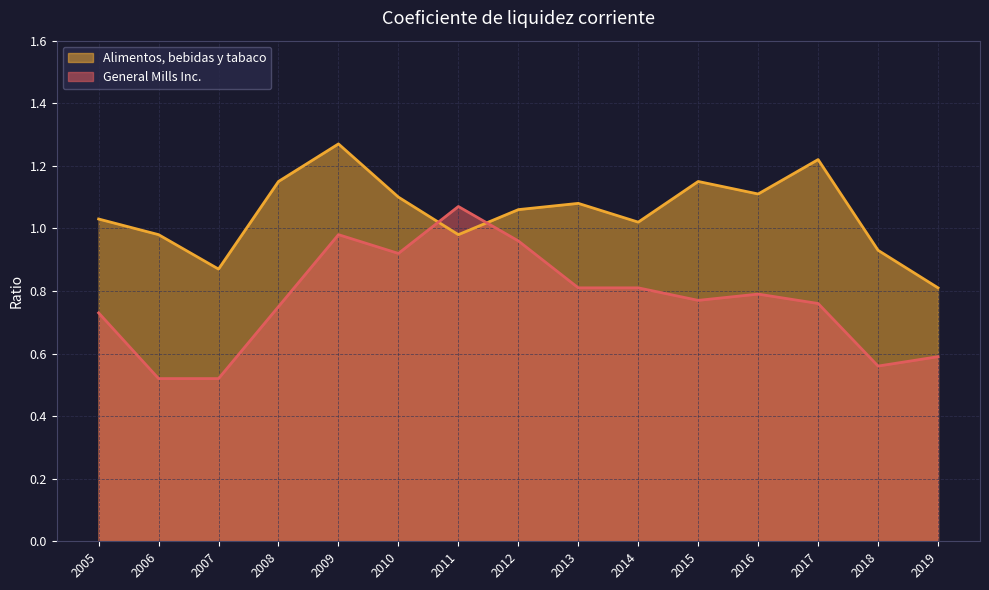

What are all the series names shown in the legend?

Alimentos, bebidas y tabaco, General Mills Inc.